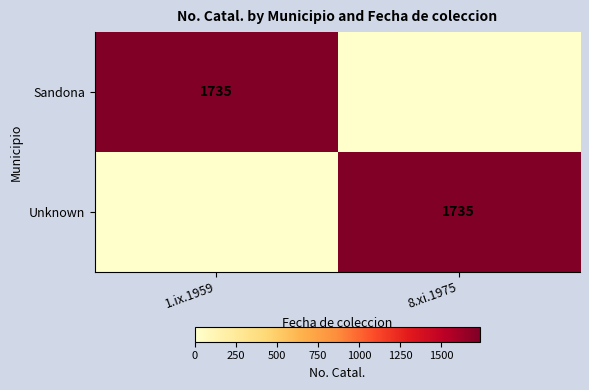

True or false: Sandona has a value of 3111 at 1.ix.1959.

False